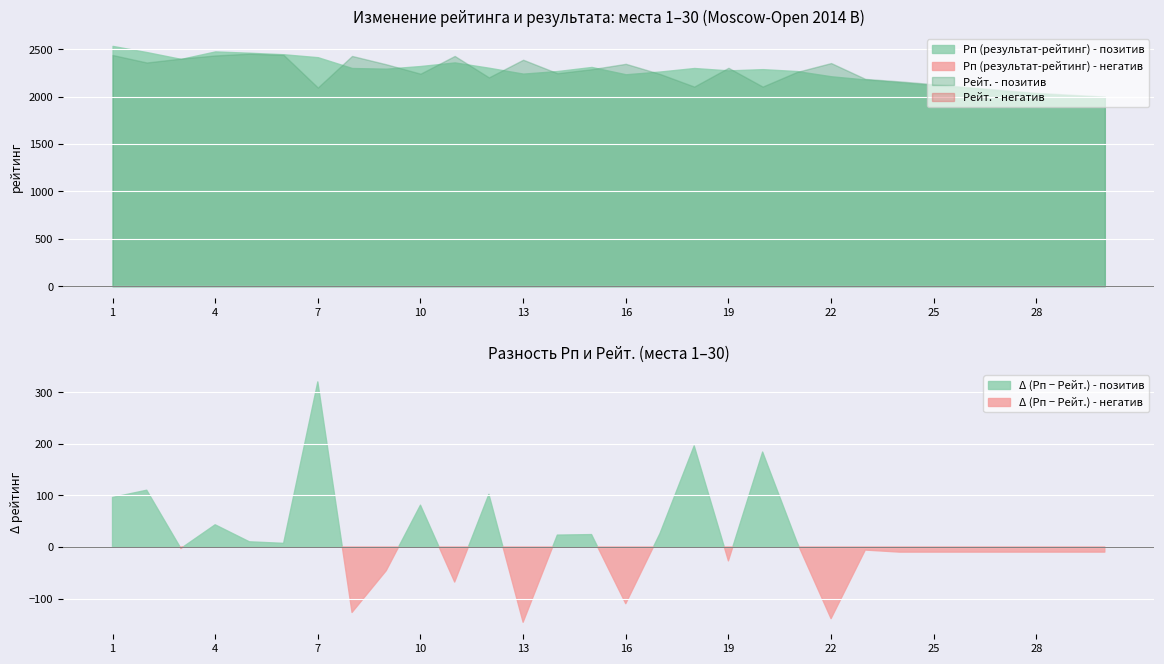

What is the total value across all series at 3?

4797